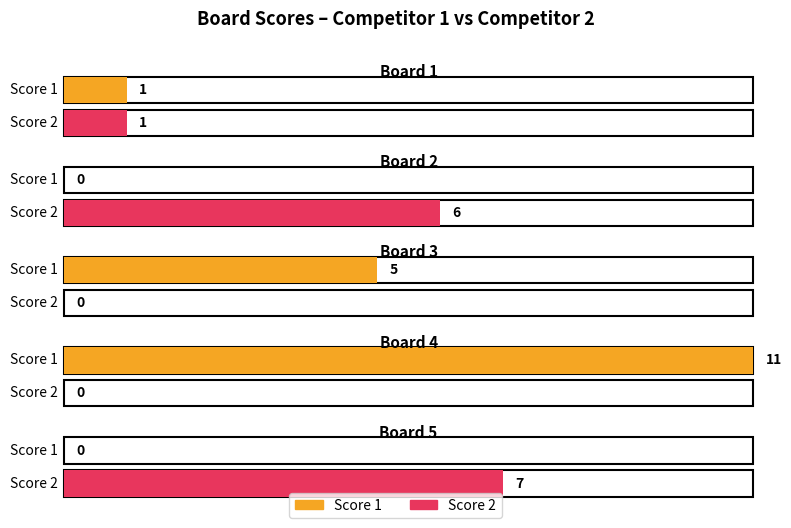

True or false: Score 2 has a value of 1 at Board 1.

True